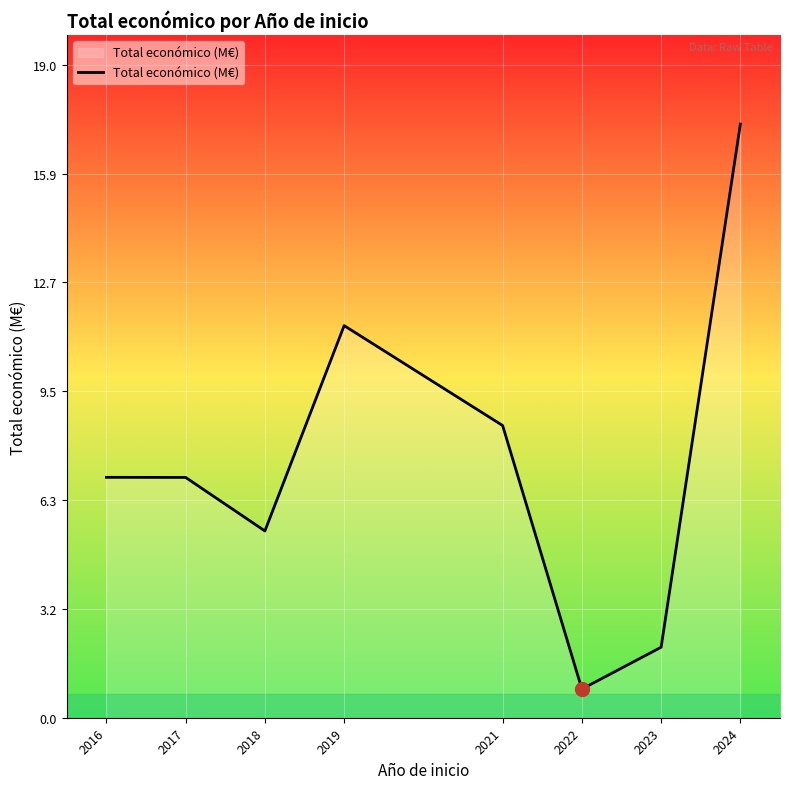

How many distinct data groups are displayed?

1